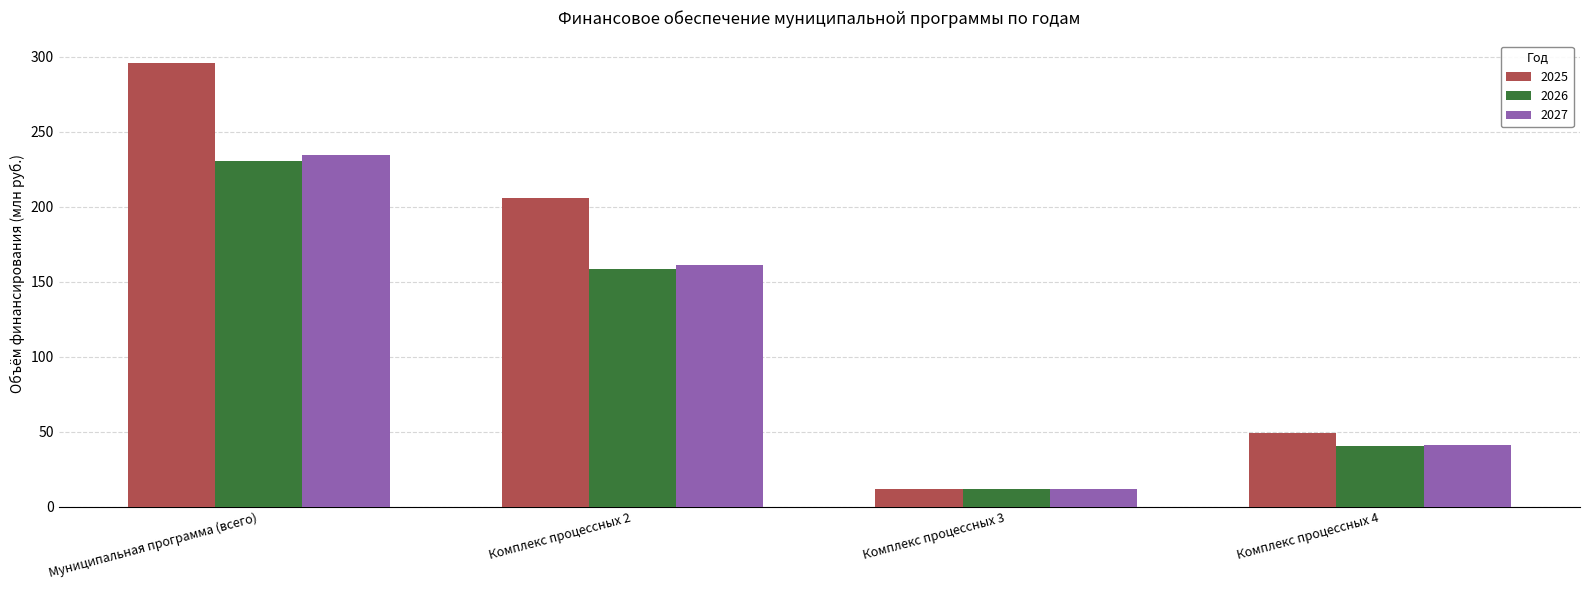

What is the difference between the highest and lowest values at Комплекс процессных 4?

8.2